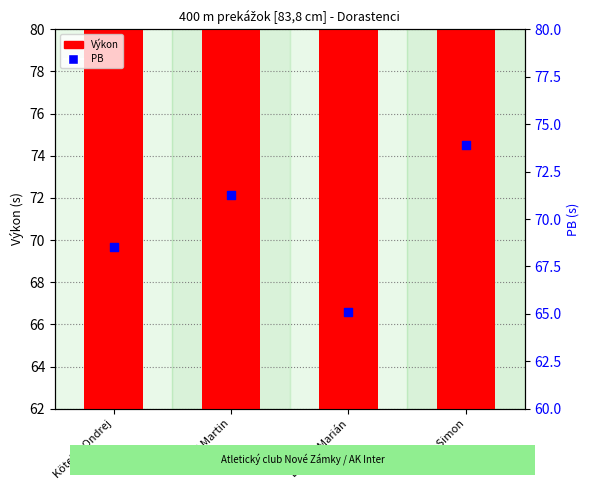

What is the total value across all series at Andi Martin?

140.8